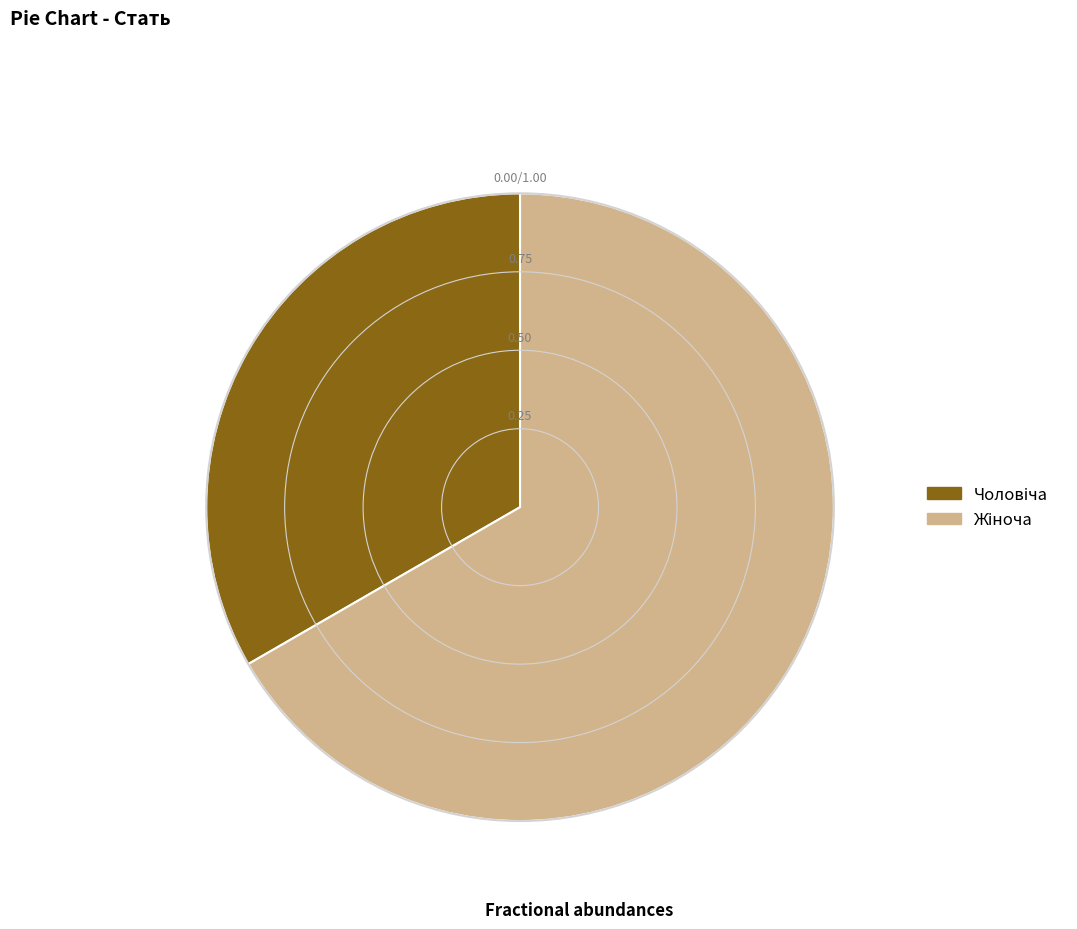

Is there a majority slice in this chart?

Yes